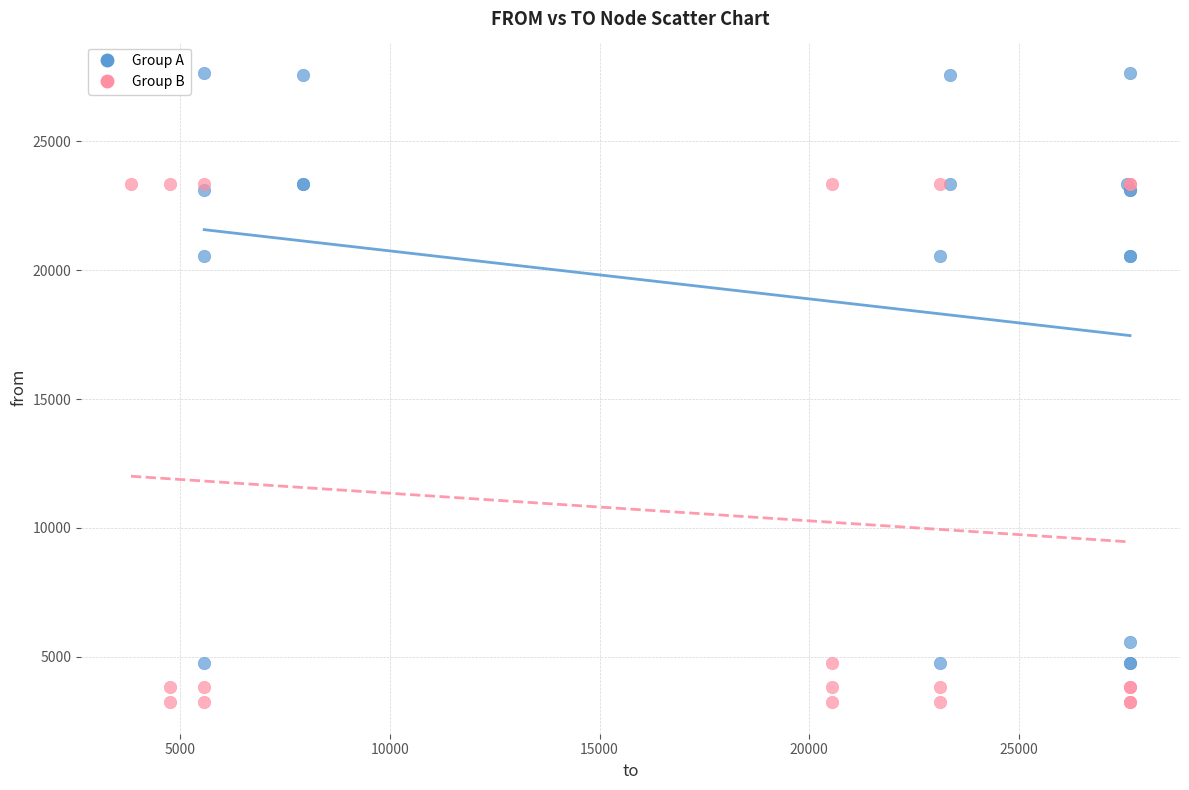

Which series contains the highest Y value?

Group A